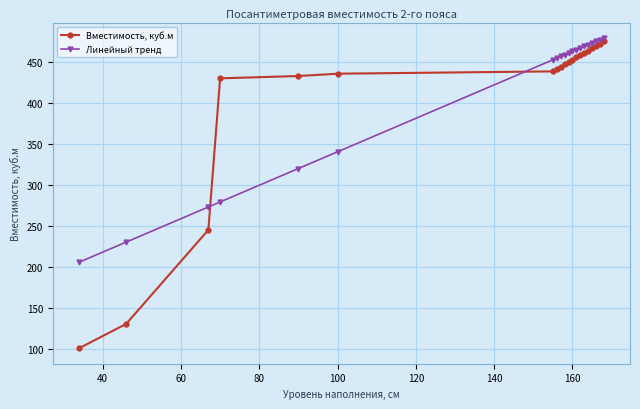

What is the lowest value of the Линейный тренд series?

205.8